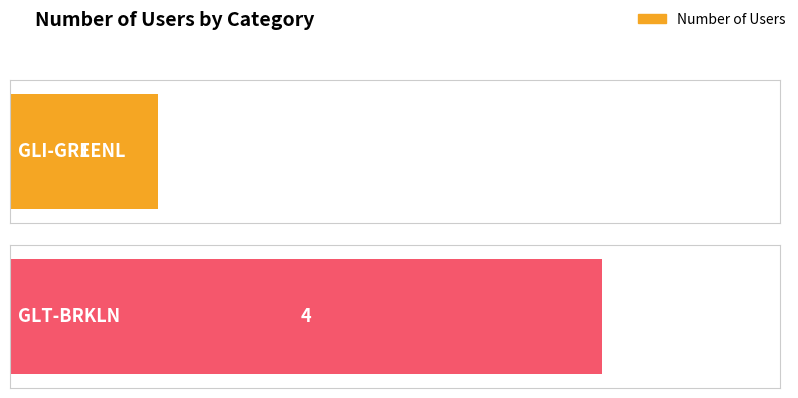

Is it true that the value at GLI-GREENL is 1?

True